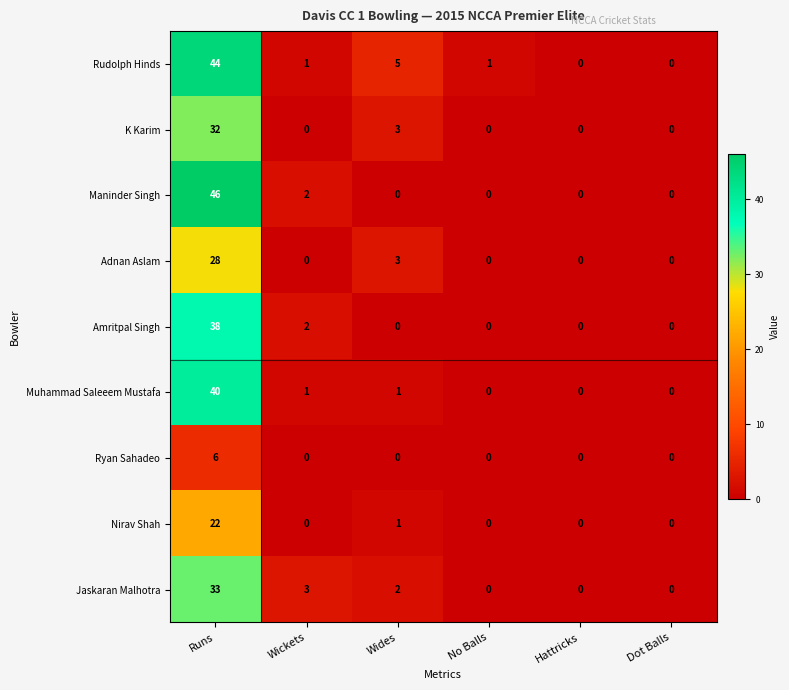

What is the sum of the K Karim values at Wides and Hattricks?

3